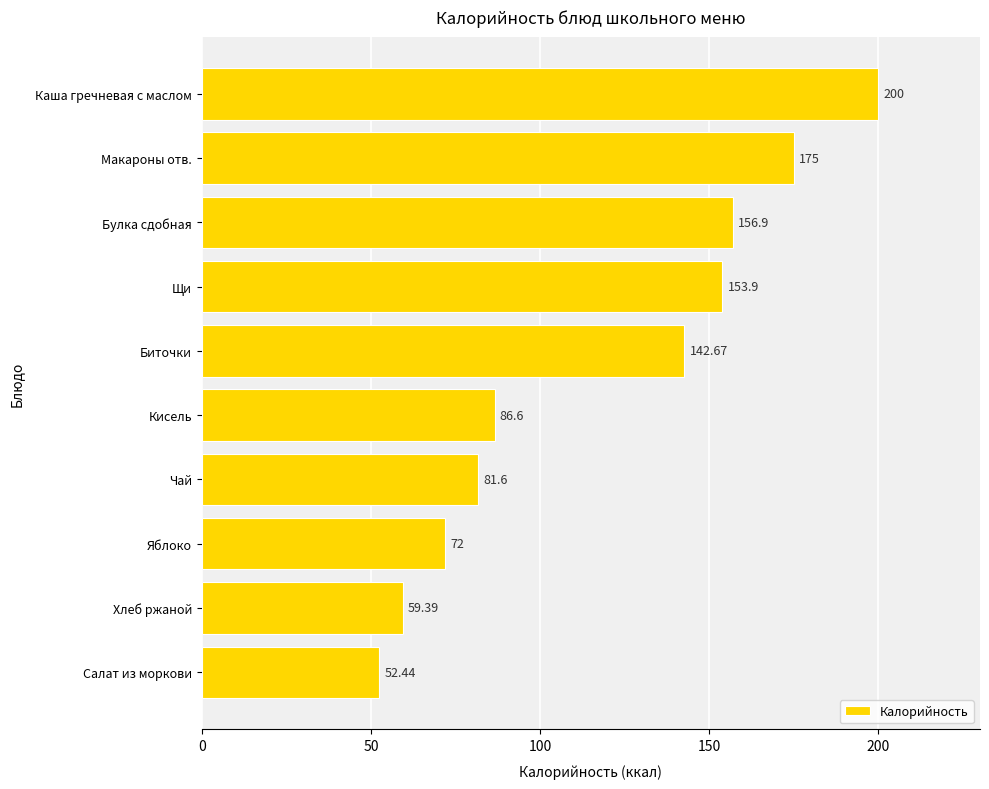

At which label is the value closest to 126?

Биточки